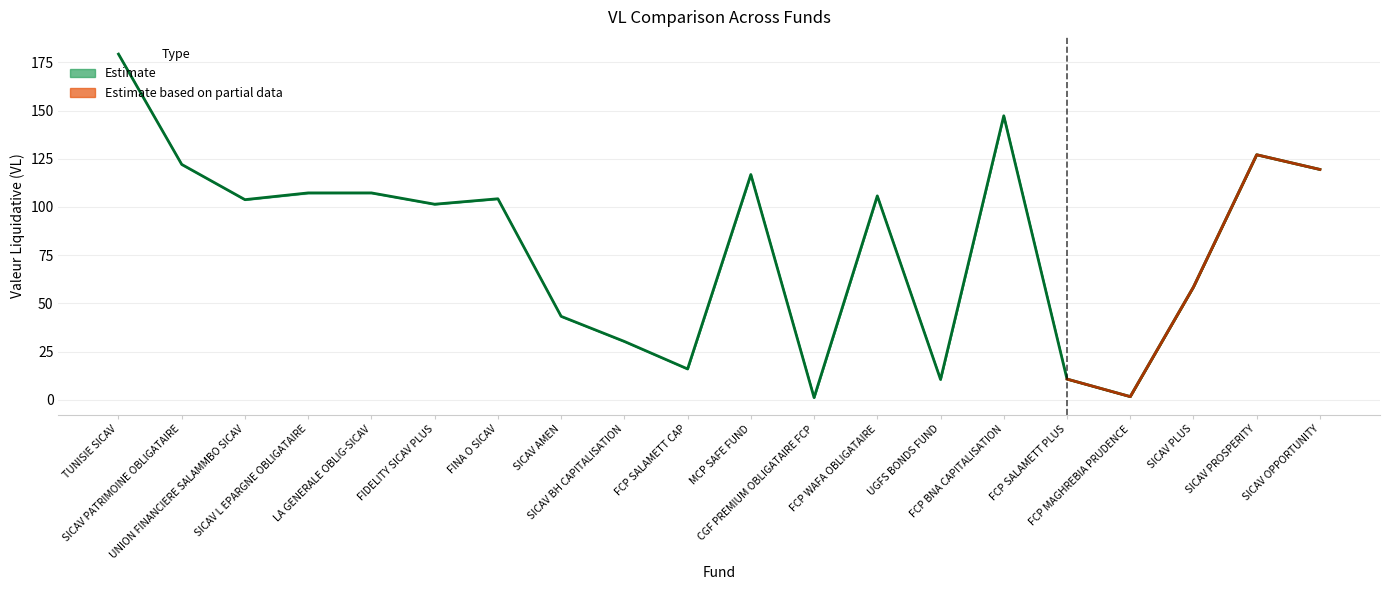

Is it true that VL au 31/12/2018 equals 103.6 at UNION FINANCIERE SALAMMBO SICAV?

True